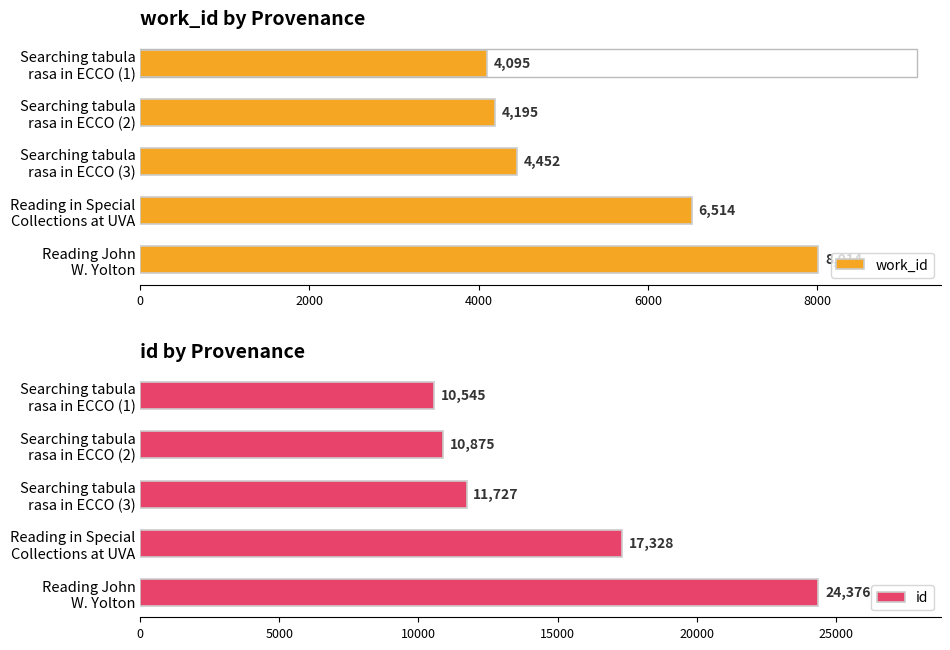

What is the value of the id bar at the 3rd from the left?

11727